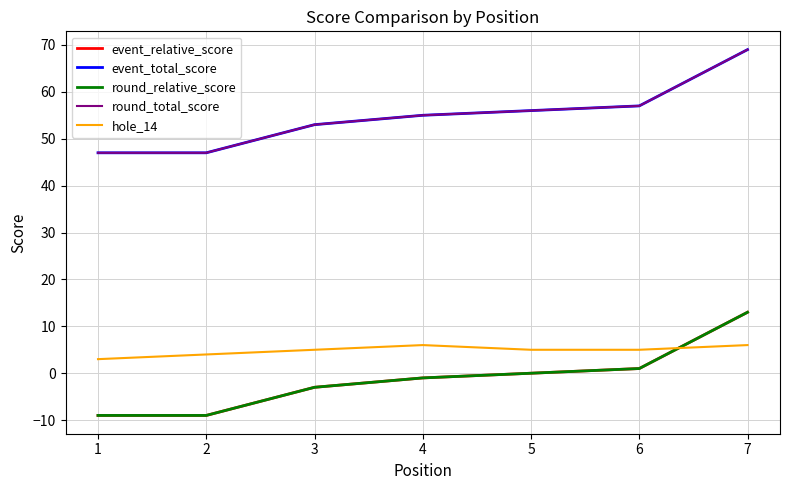

Which category has the lowest value in the round_total_score series?

1